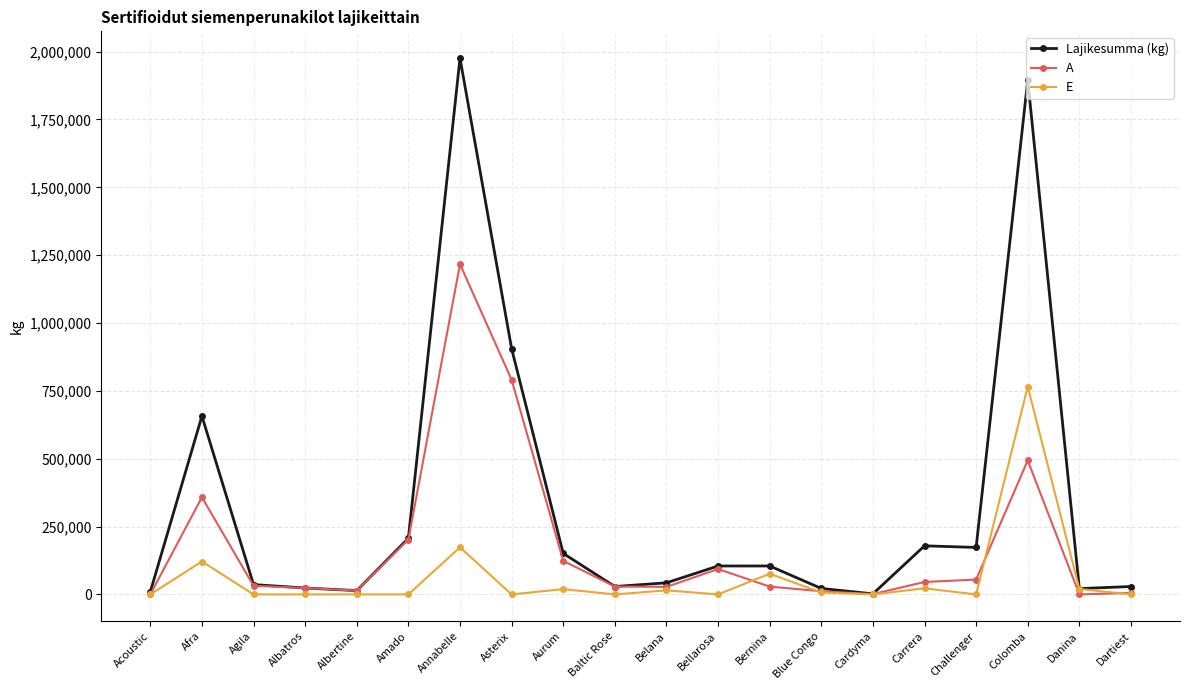

At which category does A reach its first local peak?

Afra